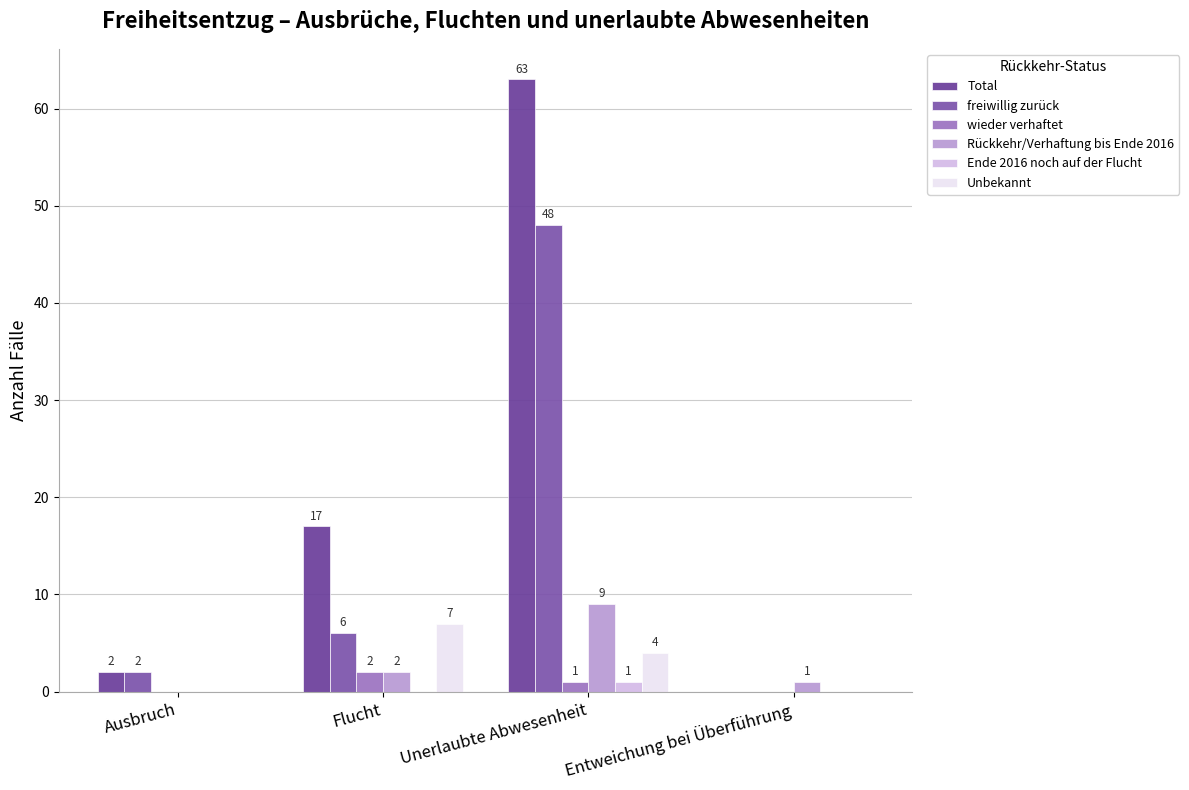

At which category is the sum across all series the highest?

Unerlaubte Abwesenheit